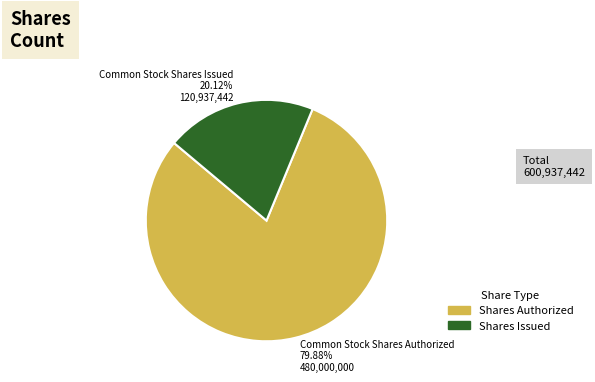

Do Shares Issued and Shares Authorized together represent more than half of the pie?

Yes